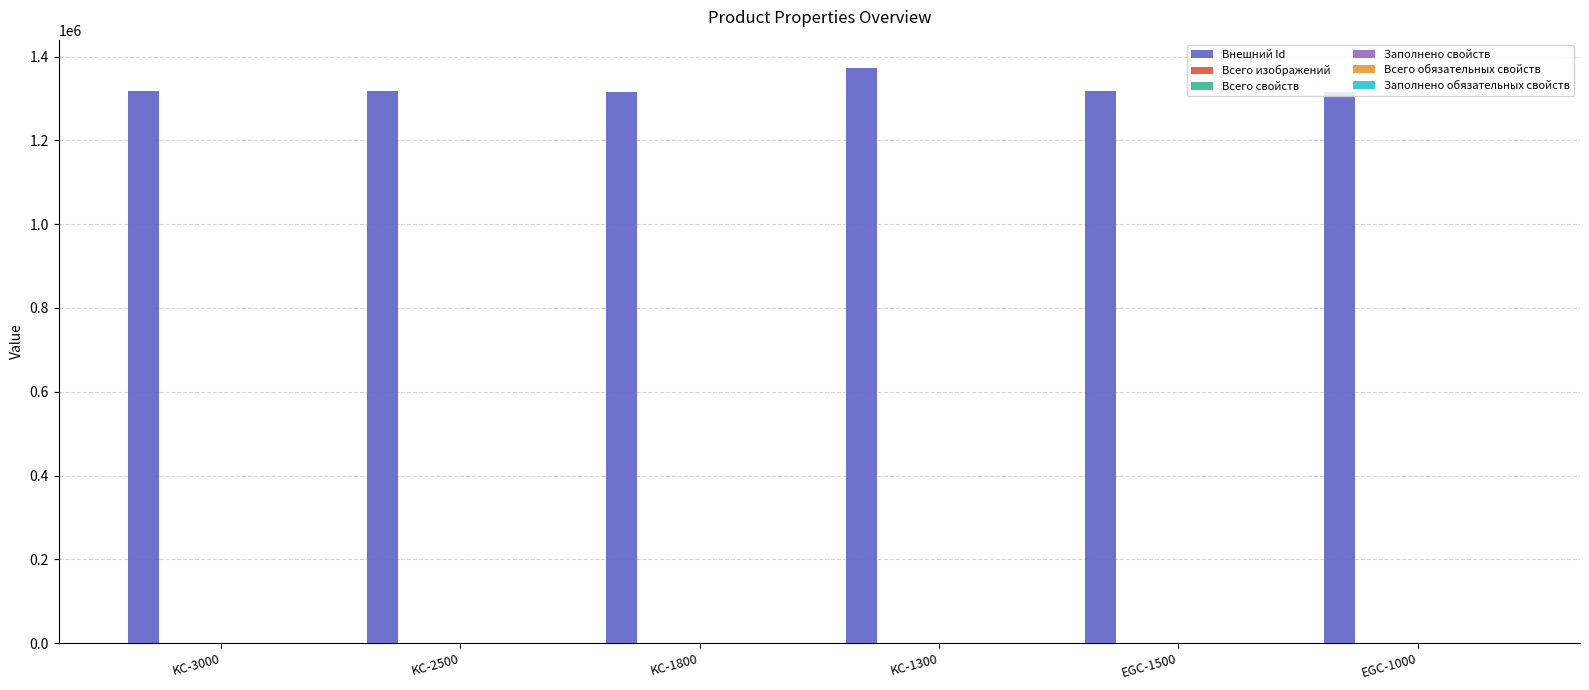

What is the maximum value shown in the chart?

1371786